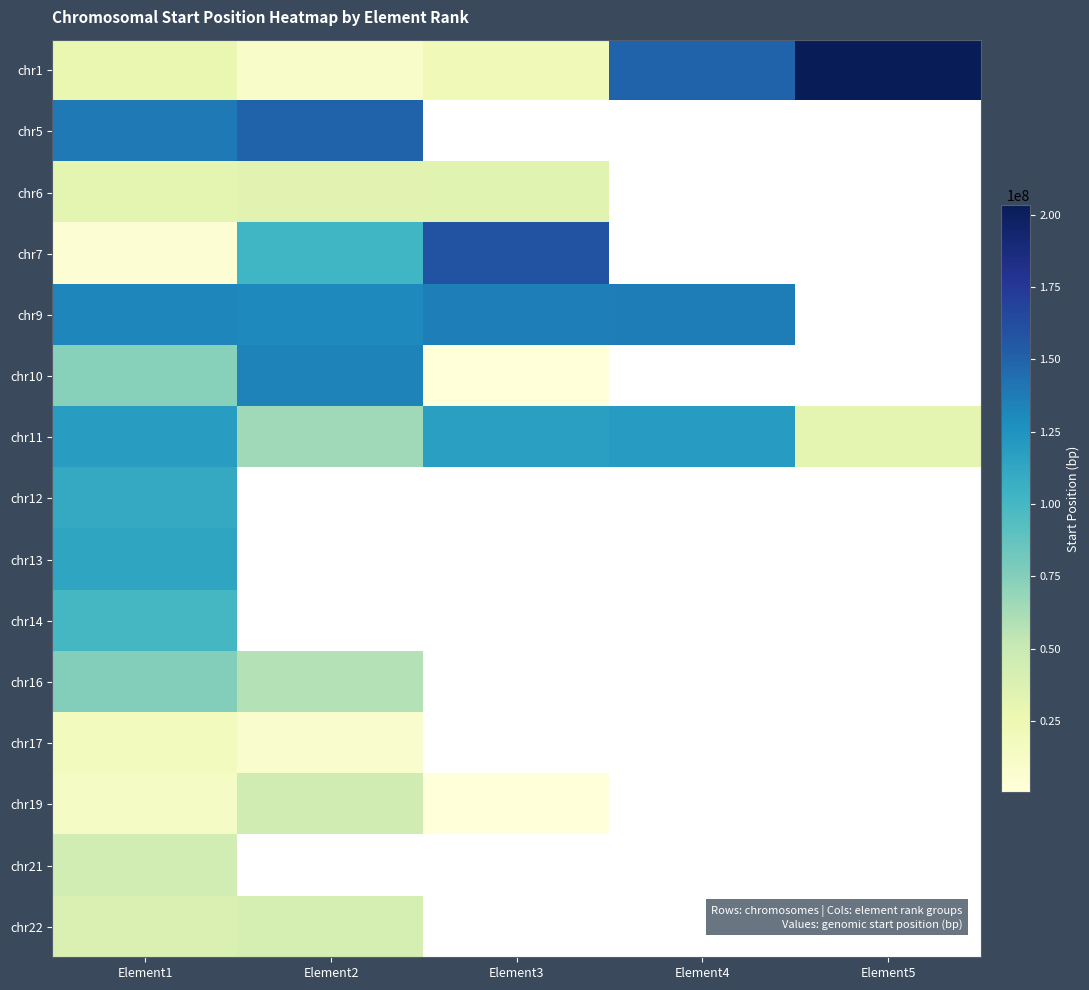

Which series has the widest spread of values?

chr1